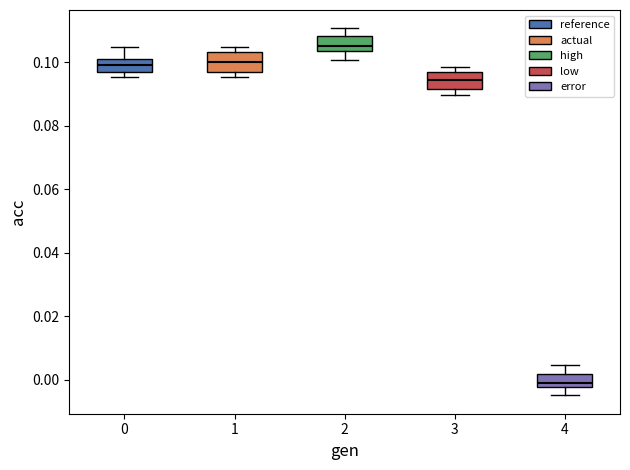

Where does the median line of the box at x = 2 sit on the y-axis? The values are not printed on the chart, so give them approximately, as read against the axis.

0.106